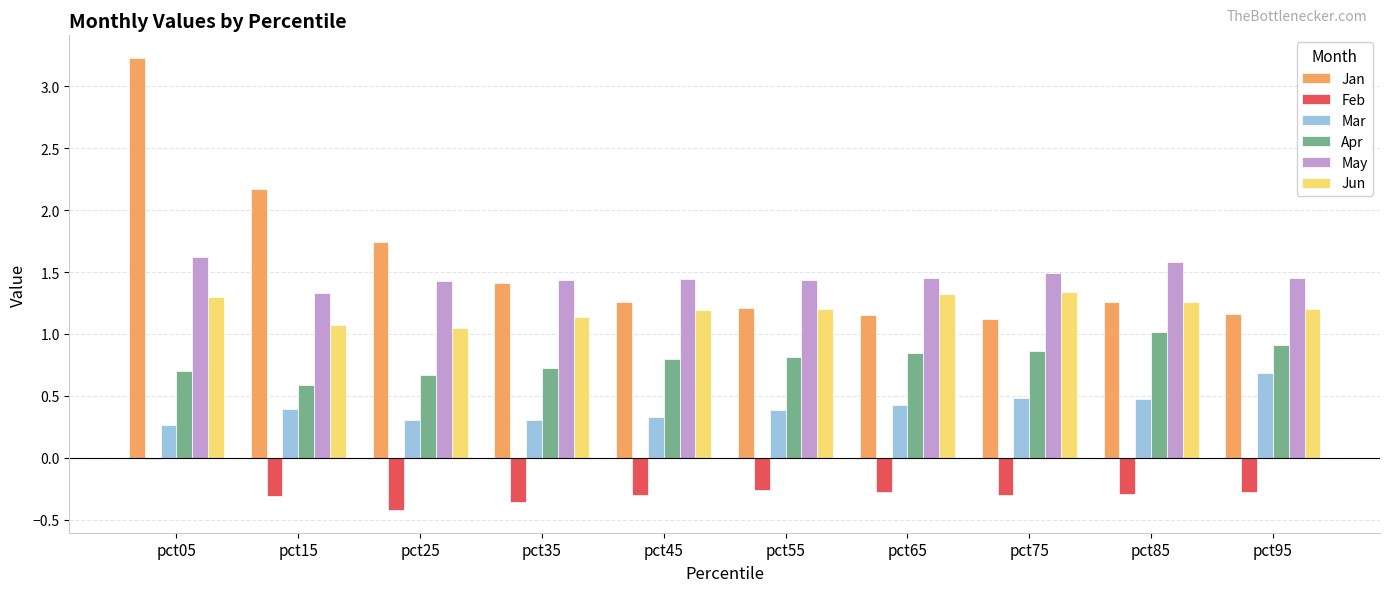

What is the sum of all May values?

14.7